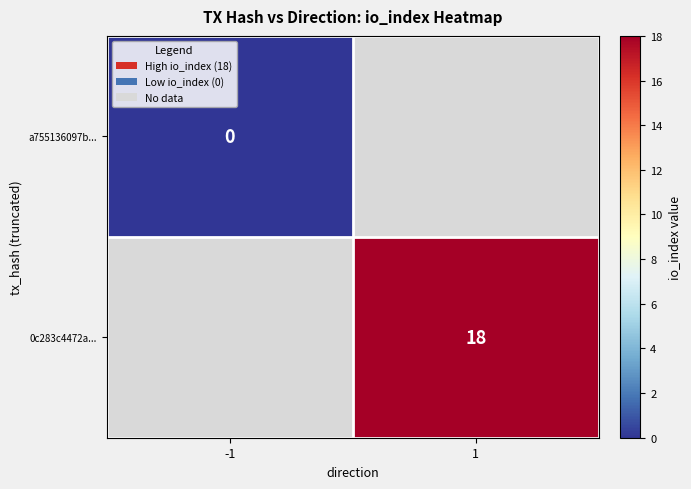

Rank the categories by a755136097b... value from lowest to highest.

-1, 1